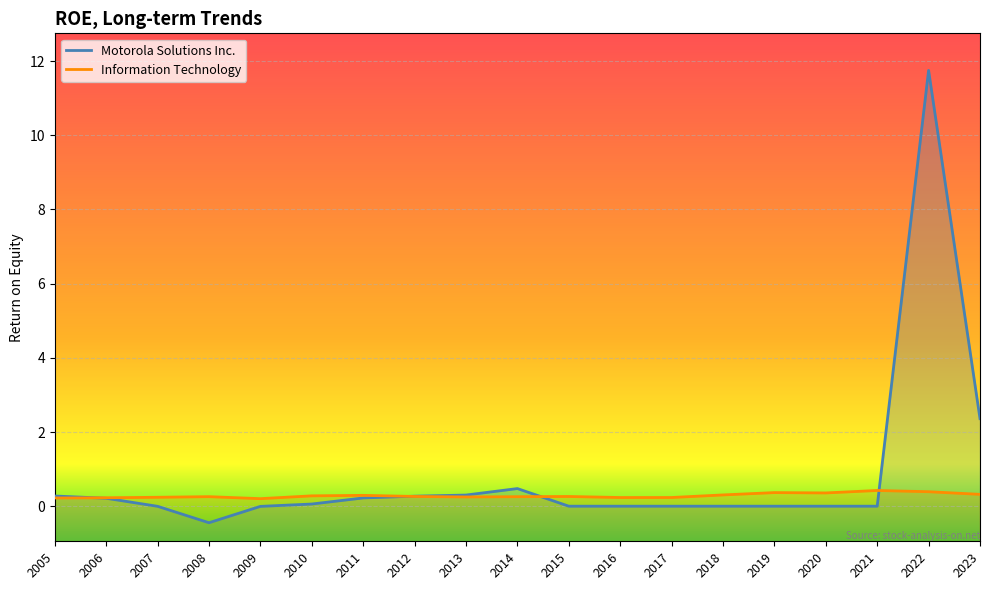

Where do Information Technology and Motorola Solutions Inc. first cross each other?

2005 and 2006